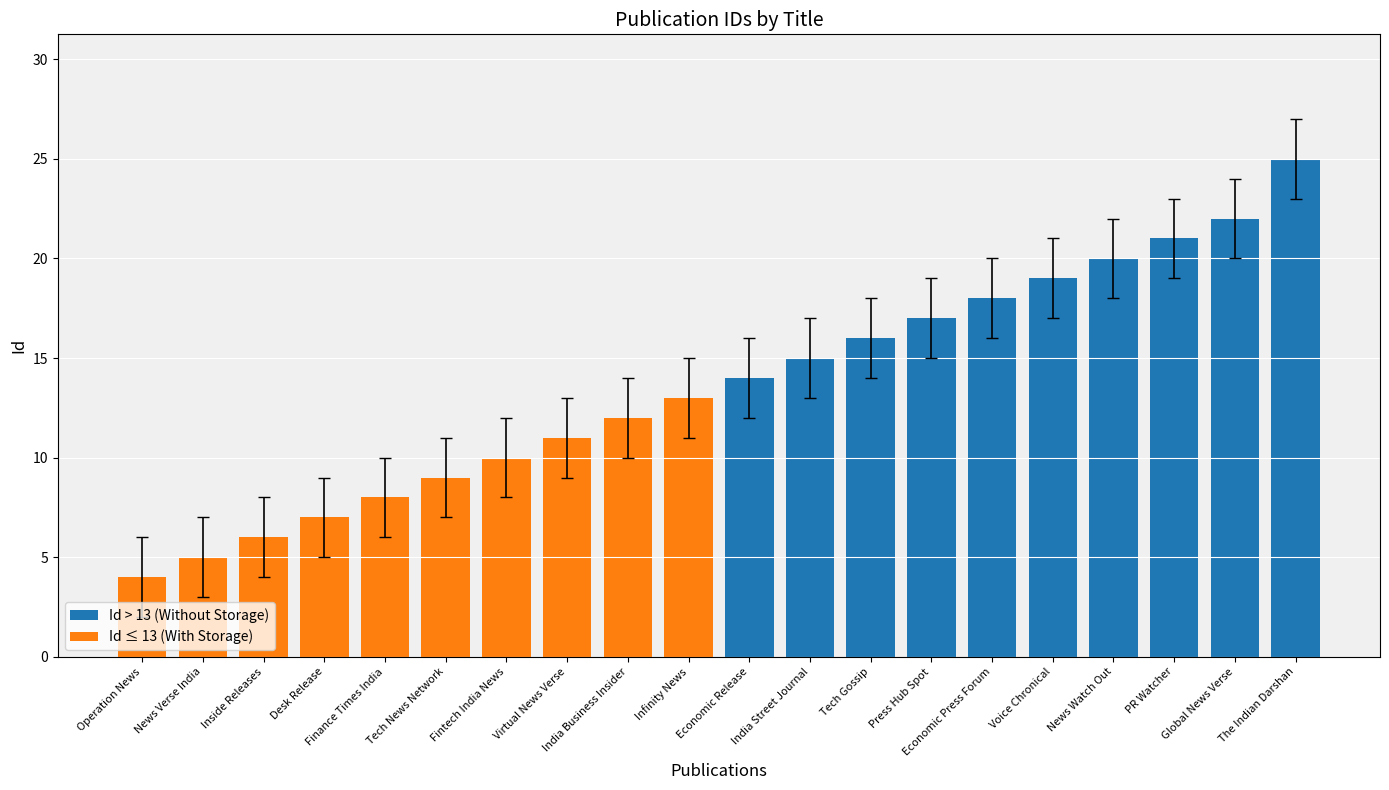

What are all the series names shown in the legend?

Id > 13 (Without Storage), Id ≤ 13 (With Storage)